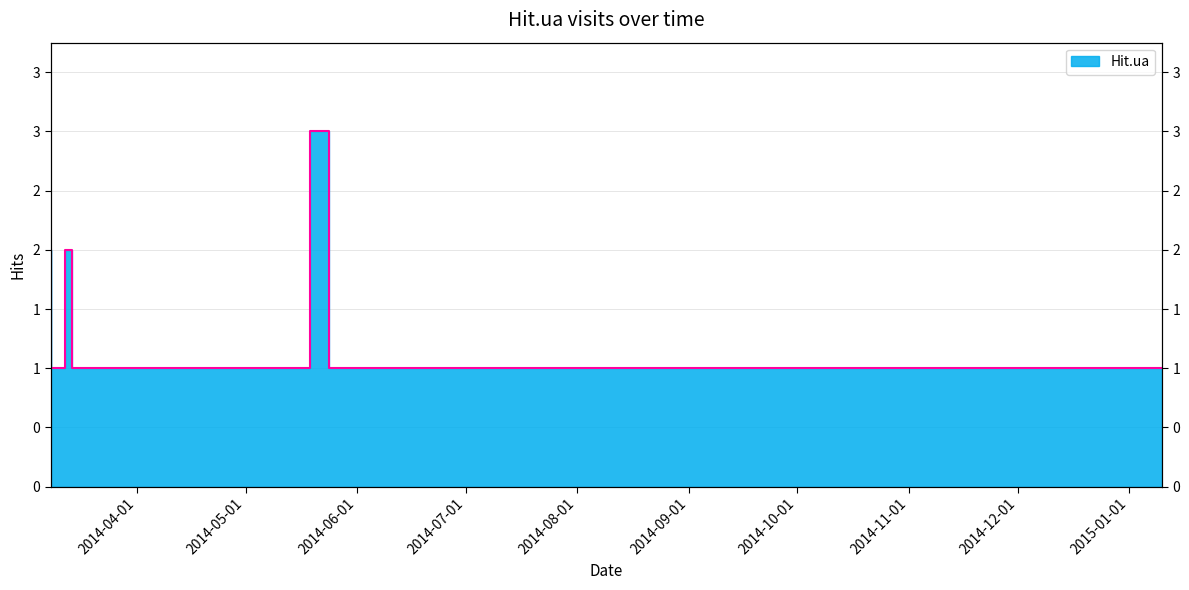

What is the sum of all values?

18